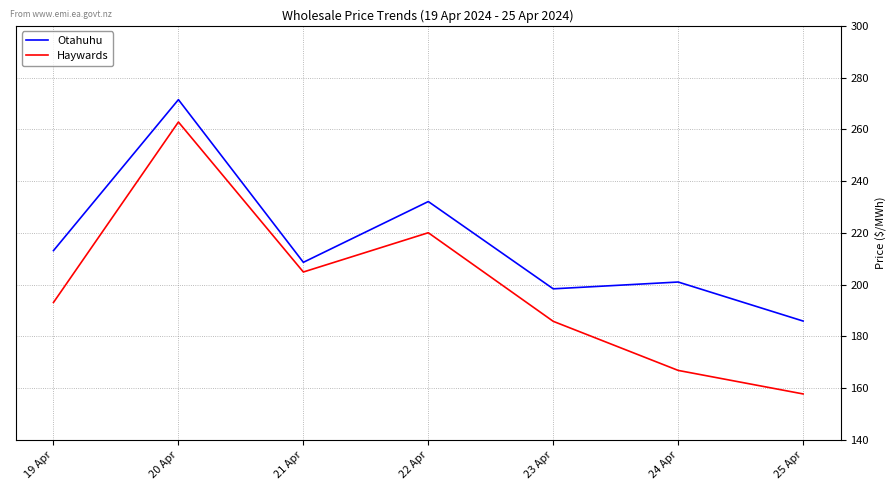

Is it true that Haywards equals 40.7 at 23 Apr?

False